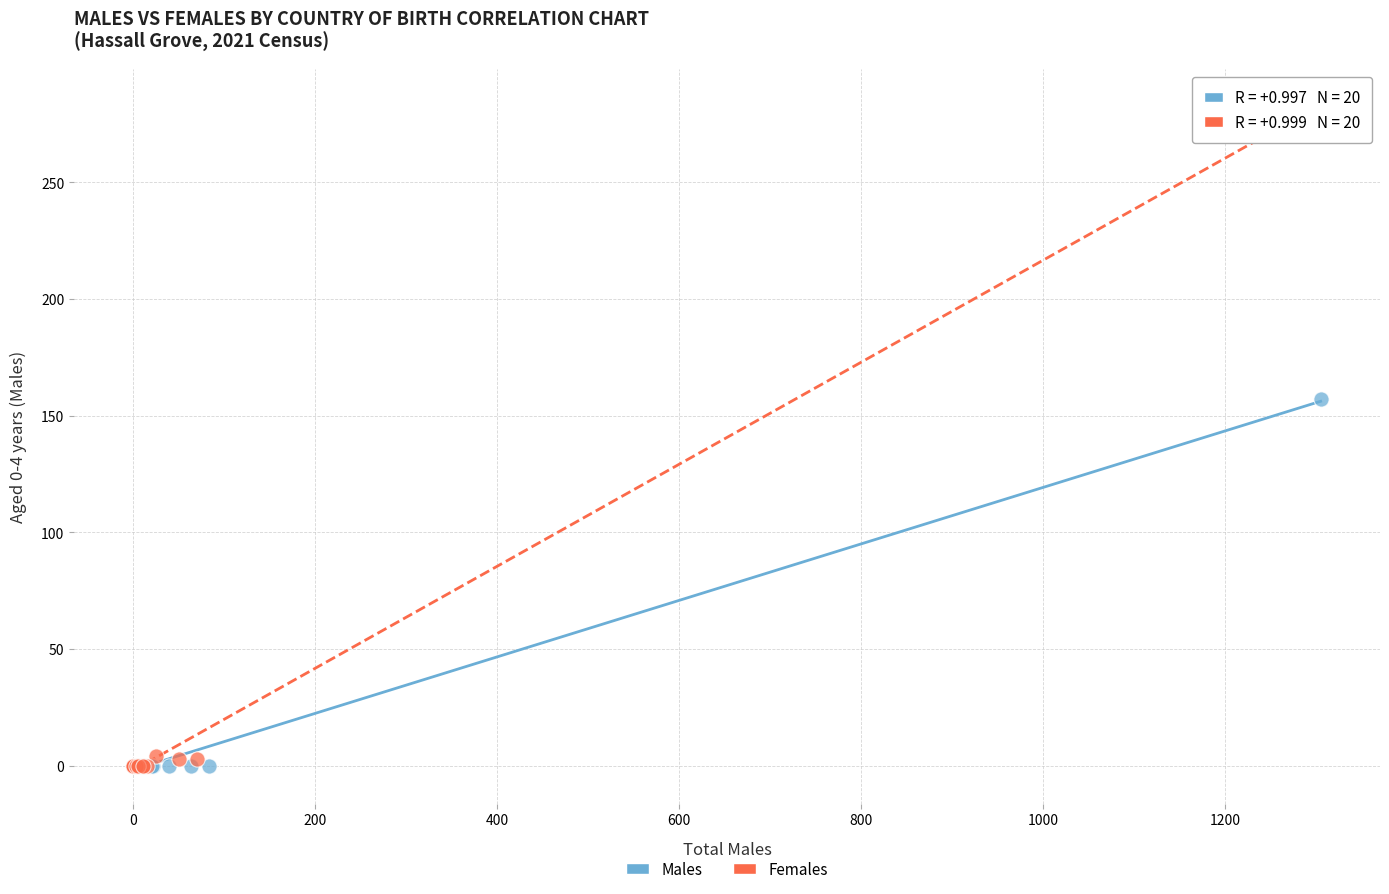

Which series has the widest spread of Y values?

Females